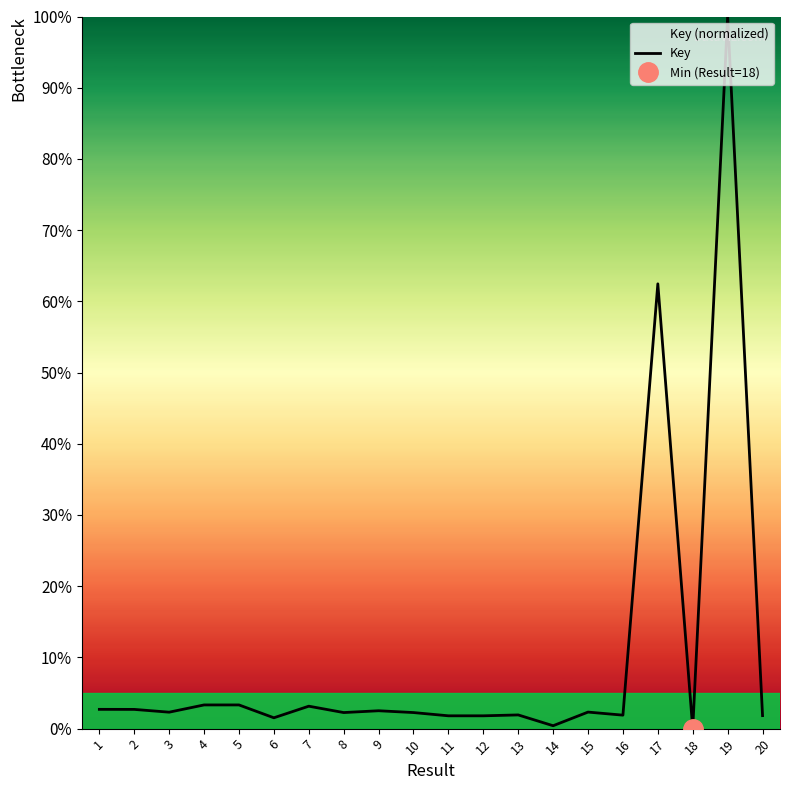

How many points are lower than both their immediate neighbors (excluding endpoints)?

7